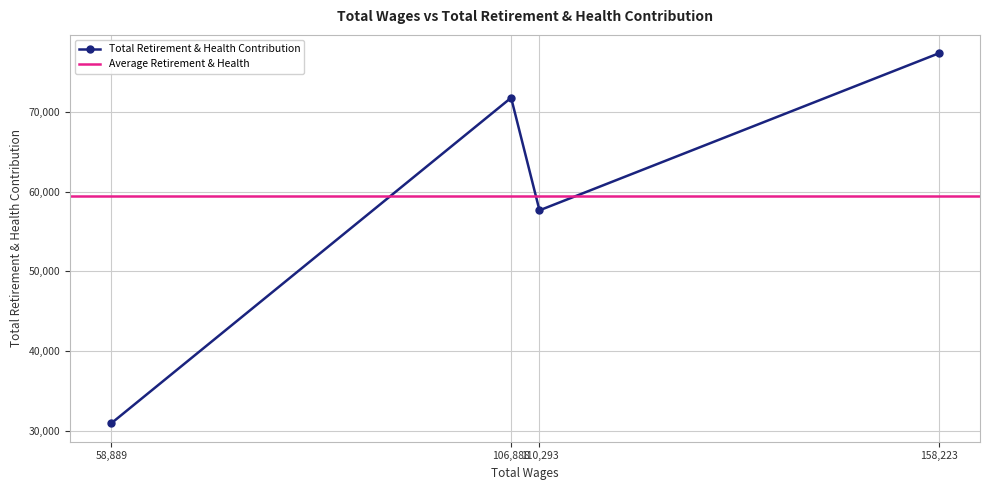

Where is Total Retirement & Health Contribution nearest to the value 54156?

110,293